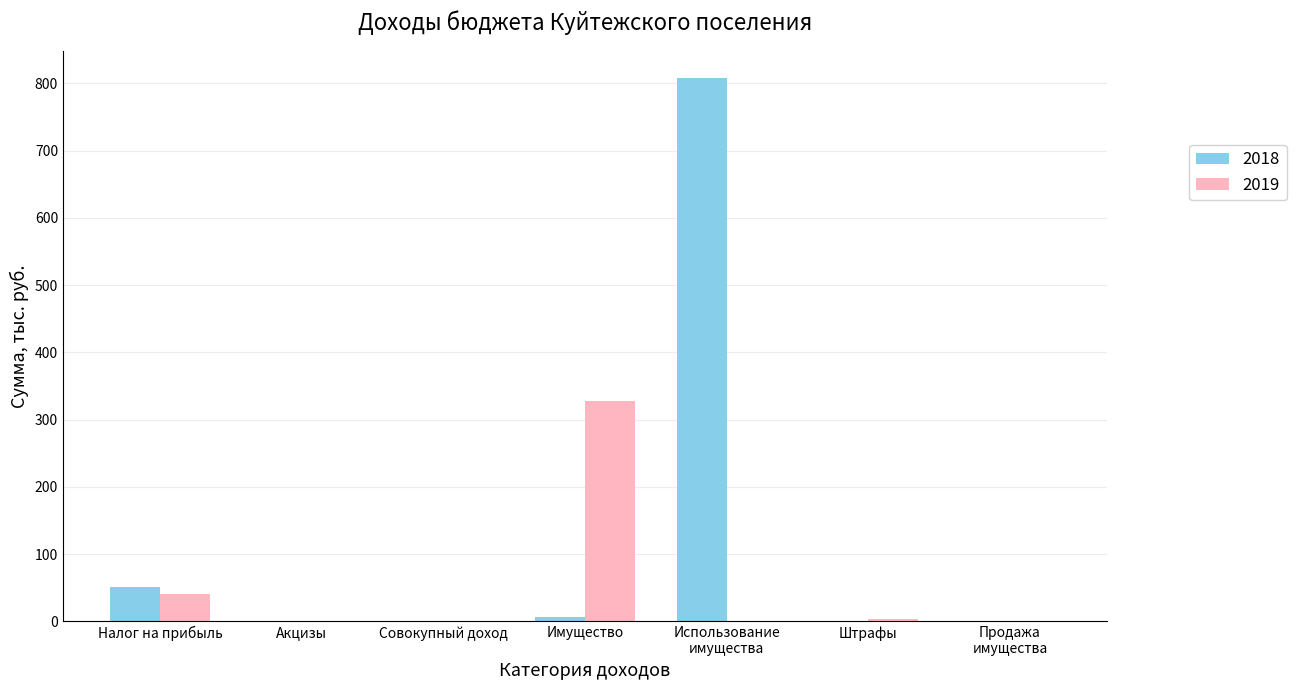

Which category has the highest value in the 2019 series?

Имущество